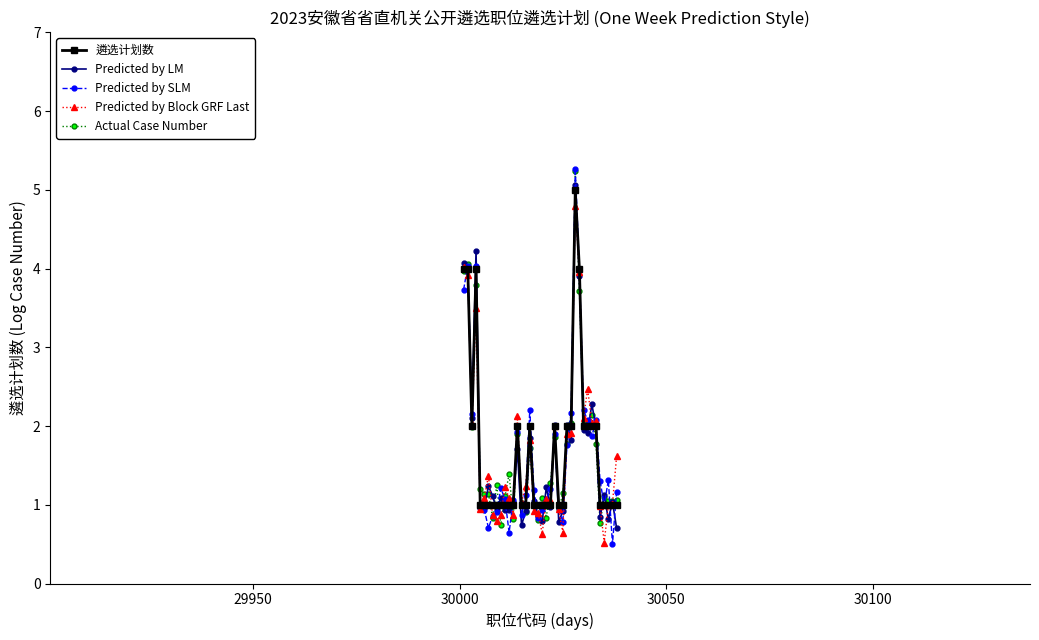

Which series has the largest range (max minus min)?

Predicted by SLM